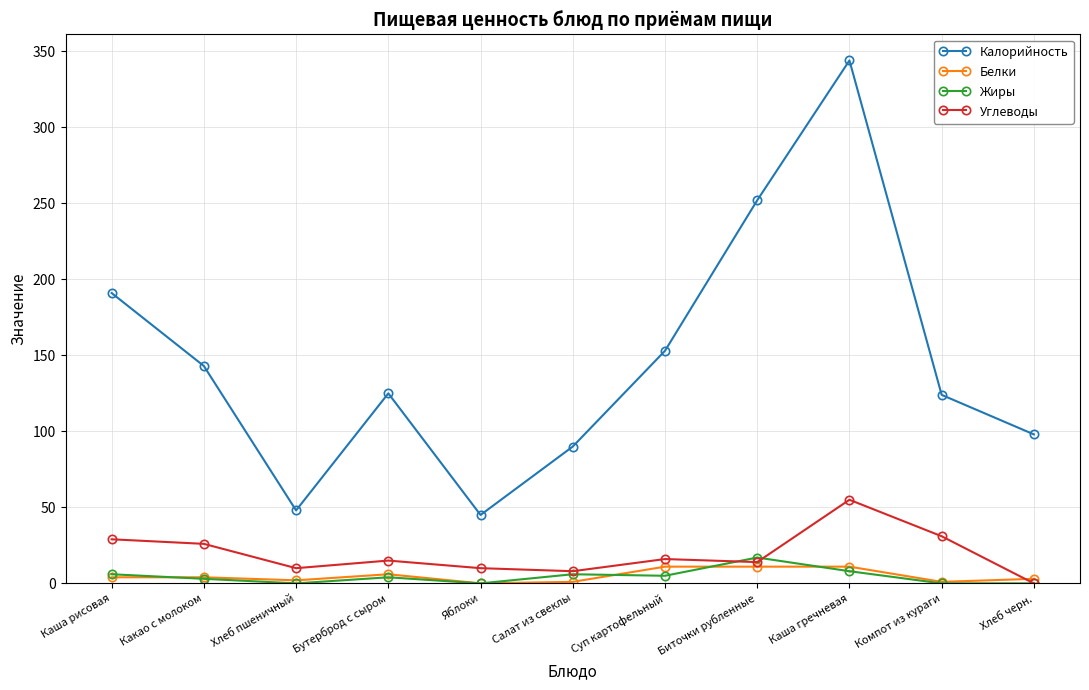

Where is the first local minimum for Калорийность?

Хлеб пшеничный